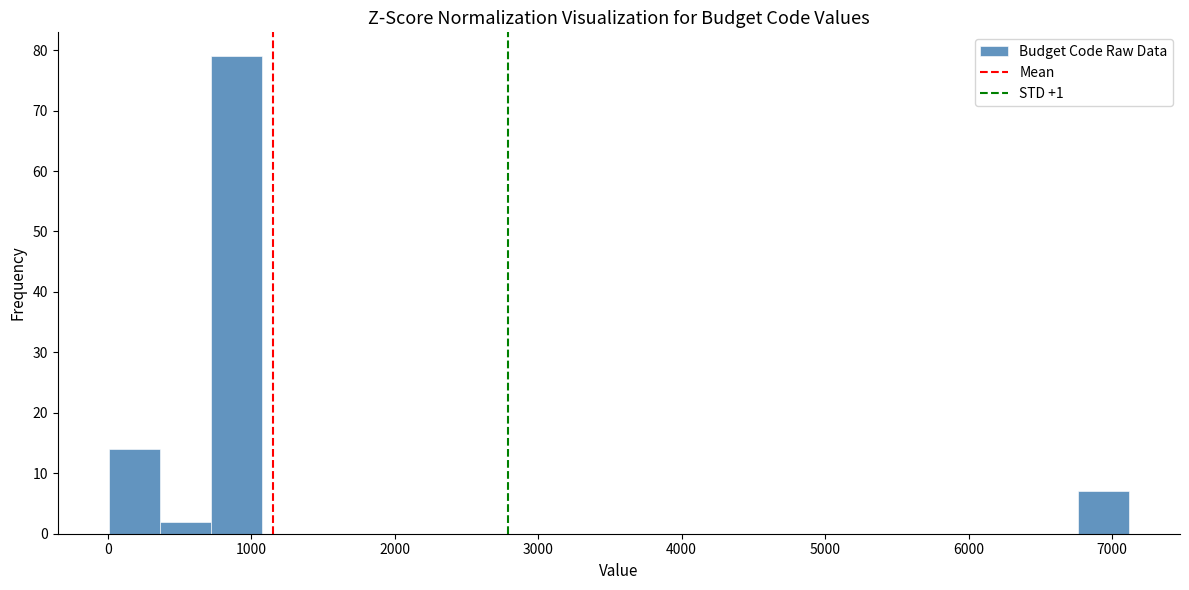

Around what value on the x-axis is the tallest bar? Give the approximate position of its centre, as read against the axis.

900